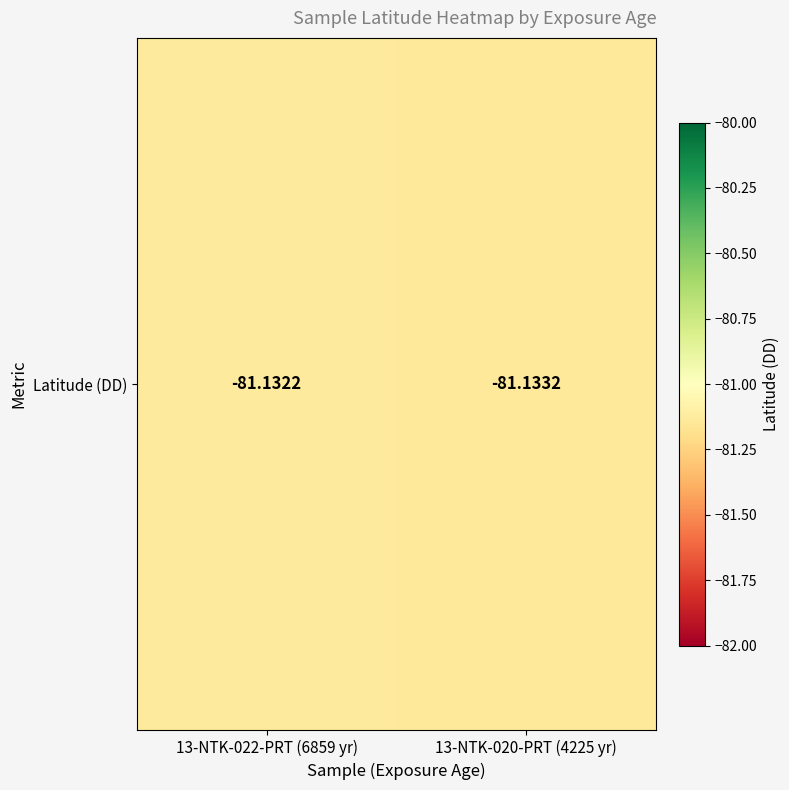

True or false: the data shows -117.6 at 13-NTK-020-PRT (4225 yr).

False